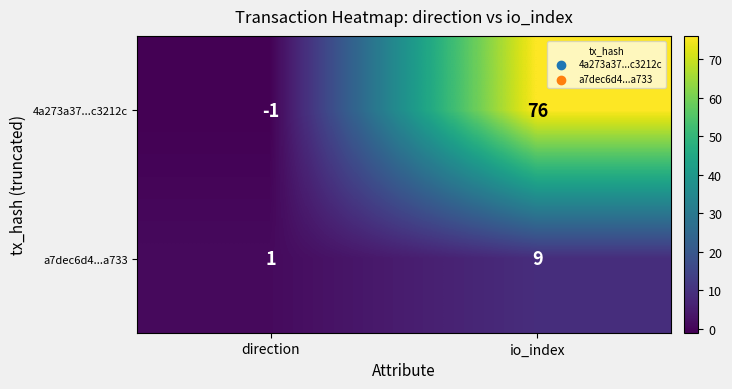

Is it true that 4a273a37...c3212c equals -1 at direction?

True